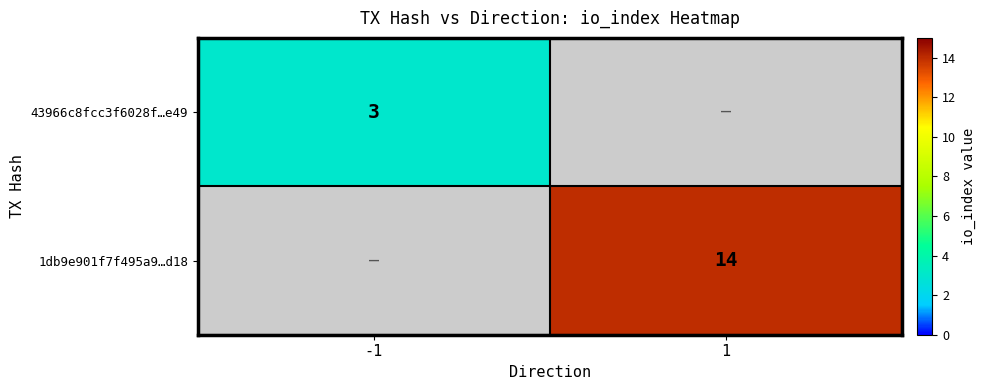

The 43966c8fcc3f6028f…e49 series shows 1 at -1. True or false?

False